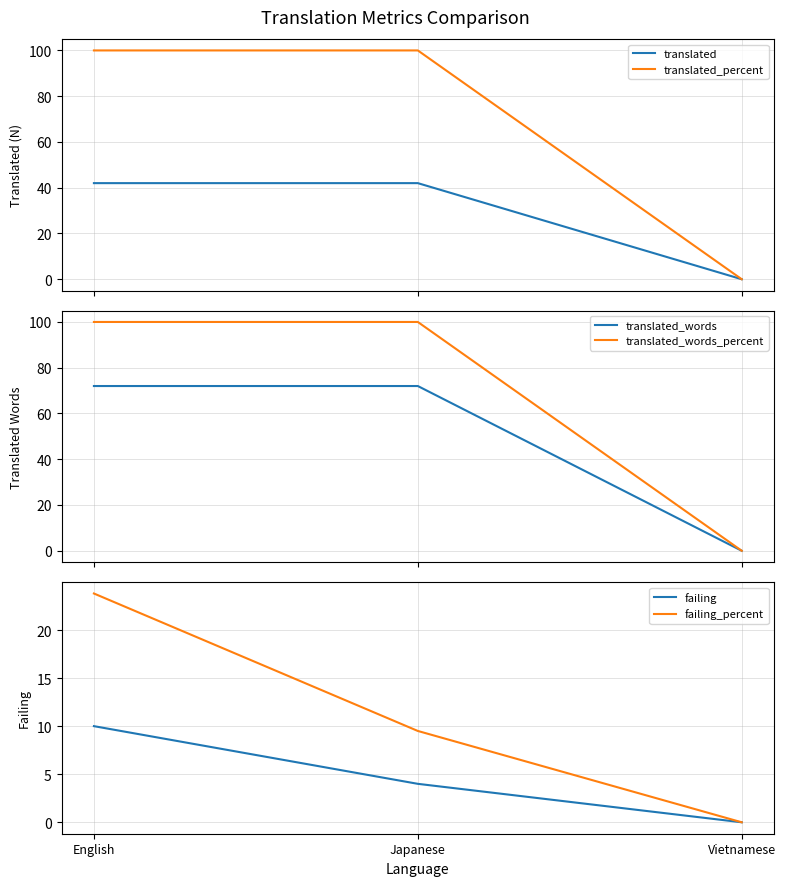

What is the difference between the translated_words_percent values at Vietnamese and English?

100.0